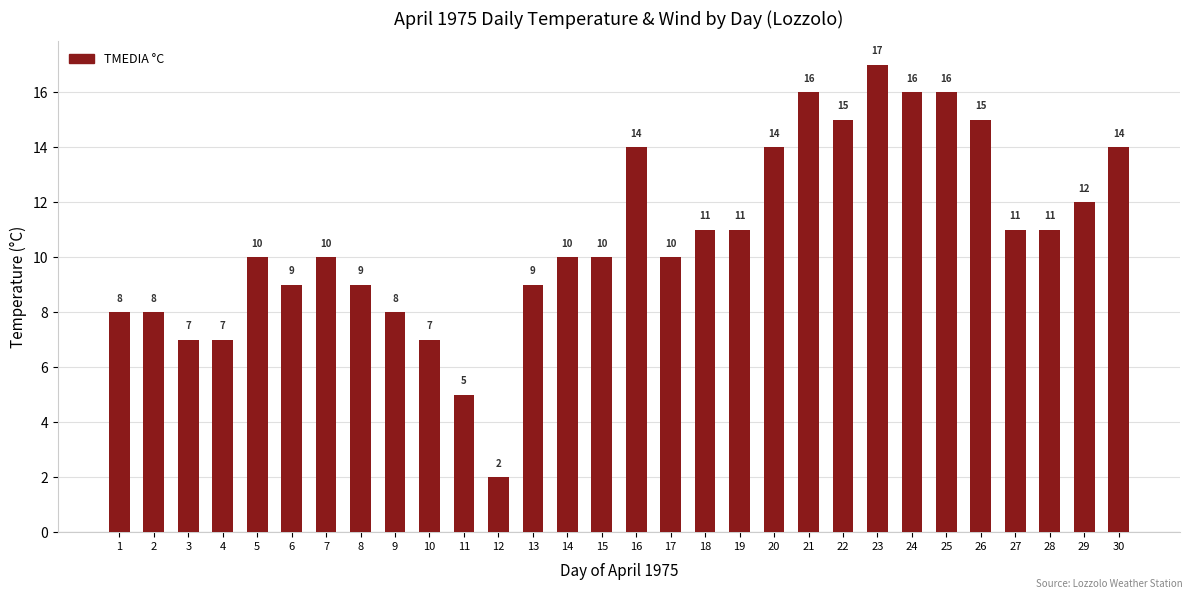

At which category does the chart reach its minimum across all series?

12